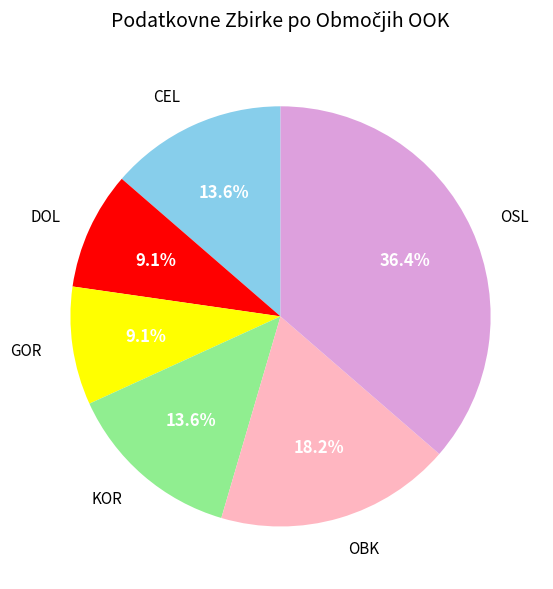

What is the ratio of the value at DOL to the value at KOR?

0.7